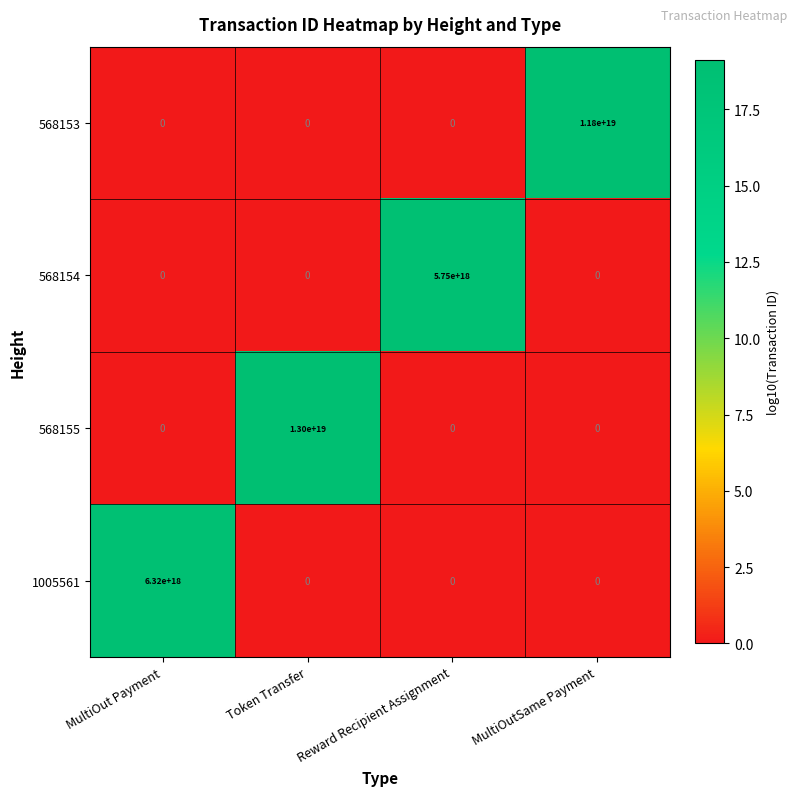

Which series has the largest total across all categories?

568155